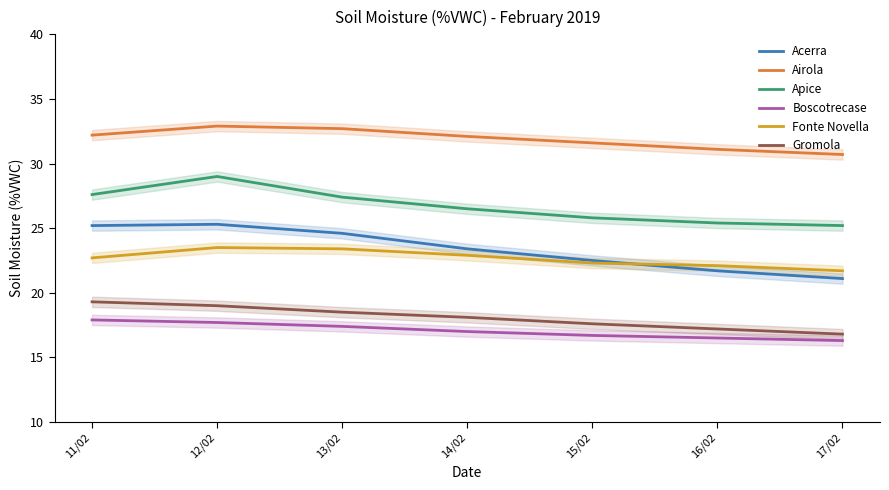

Reading left to right, extract all data points from this chart.

Acerra: 11/02=25.2	12/02=25.3	13/02=24.6	14/02=23.4	15/02=22.5	16/02=21.7	17/02=21.1
Airola: 11/02=32.2	12/02=32.9	13/02=32.7	14/02=32.1	15/02=31.6	16/02=31.1	17/02=30.7
Apice: 11/02=27.6	12/02=29.0	13/02=27.4	14/02=26.5	15/02=25.8	16/02=25.4	17/02=25.2
Boscotrecase: 11/02=17.9	12/02=17.7	13/02=17.4	14/02=17.0	15/02=16.7	16/02=16.5	17/02=16.3
Fonte Novella: 11/02=22.7	12/02=23.5	13/02=23.4	14/02=22.9	15/02=22.3	16/02=22.1	17/02=21.7
Gromola: 11/02=19.3	12/02=19.0	13/02=18.5	14/02=18.1	15/02=17.6	16/02=17.2	17/02=16.8